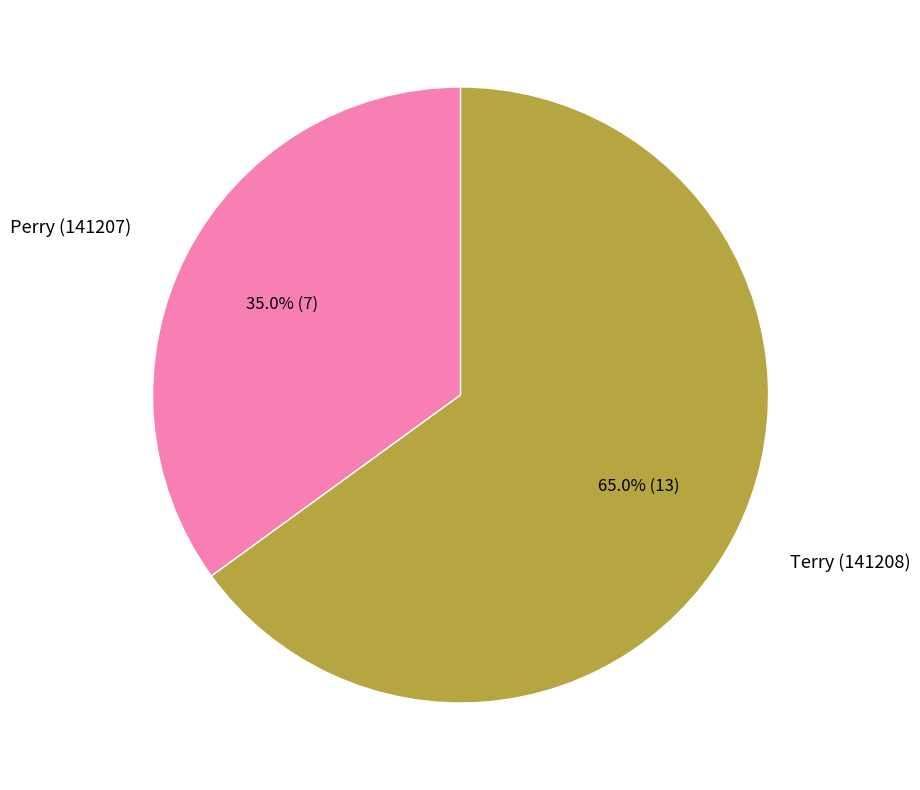

Approximately how many times larger is the value at Perry (141207) compared to Terry (141208)?

0.5